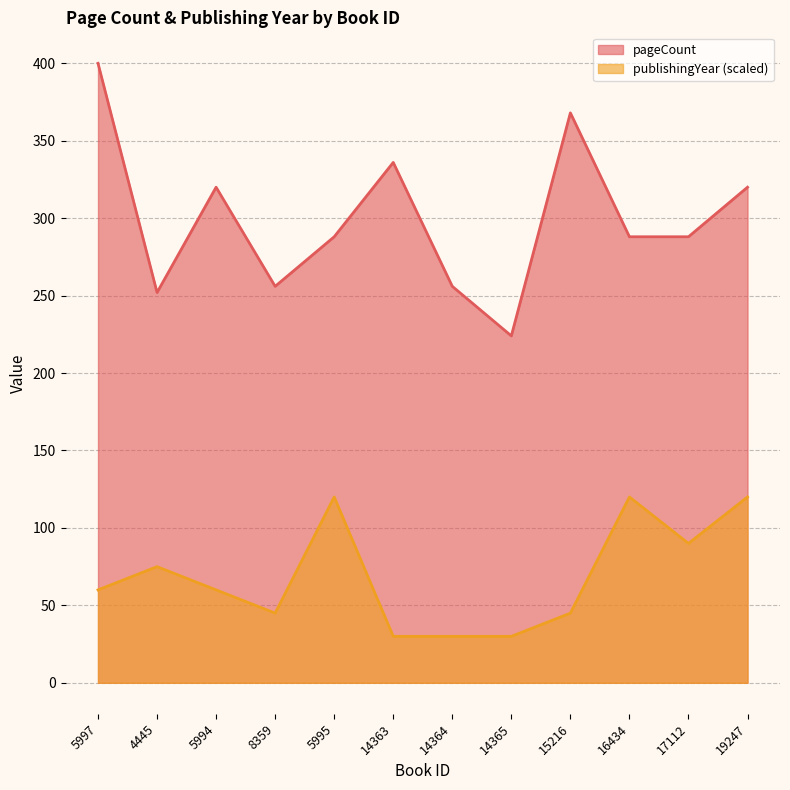

Where is the first local maximum for publishingYear?

4445